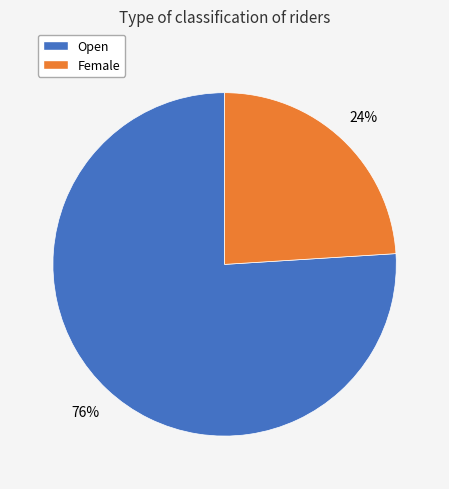

To the nearest percent, what is the difference between the largest and smallest slice percentages?

52%